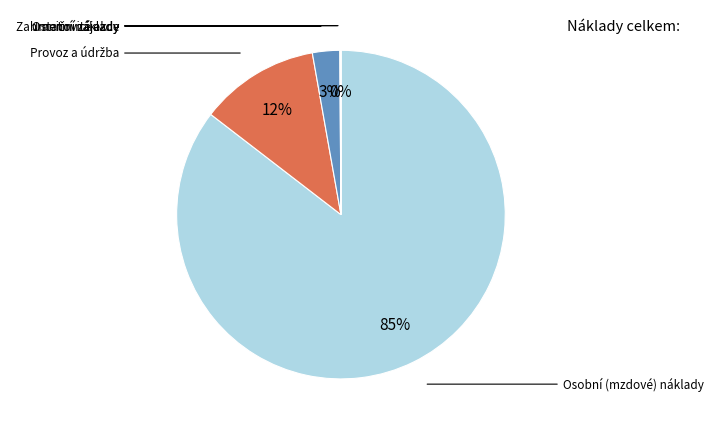

To the nearest percent, what is the difference between the largest and smallest slice percentages?

85%